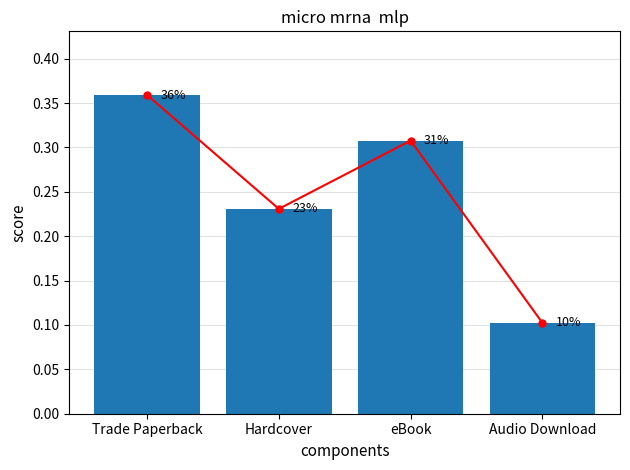

Which category has the lowest value across all series?

Audio Download